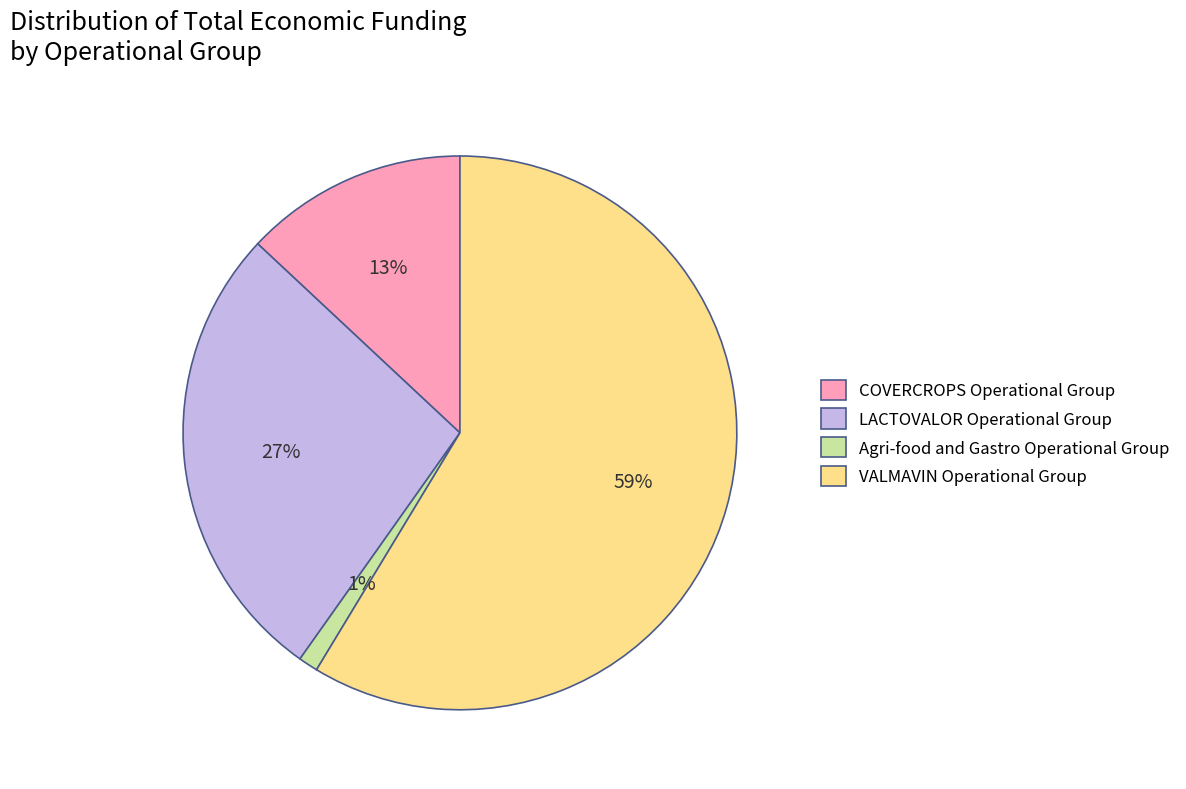

Which has a higher value, COVERCROPS Operational Group or LACTOVALOR Operational Group?

LACTOVALOR Operational Group